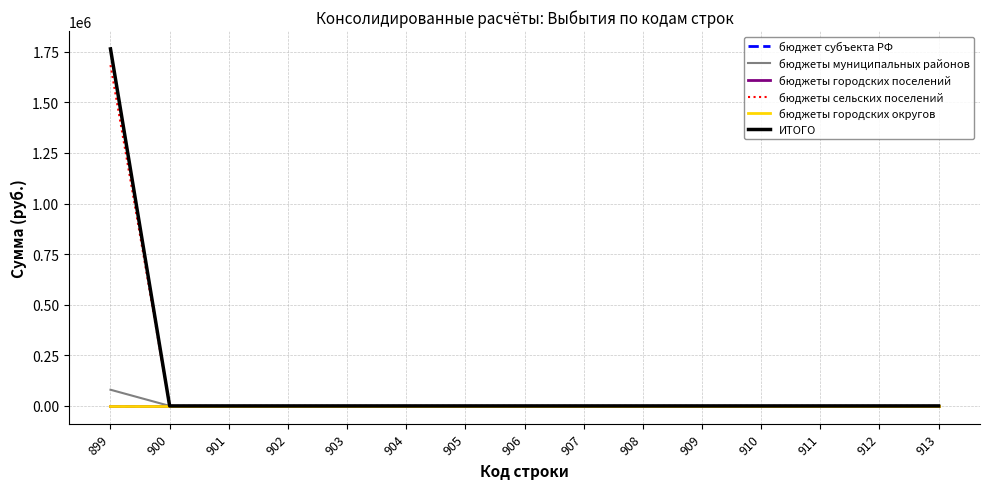

What is the difference between the maximum and minimum values in the бюджеты сельских поселений series?

1684093.4